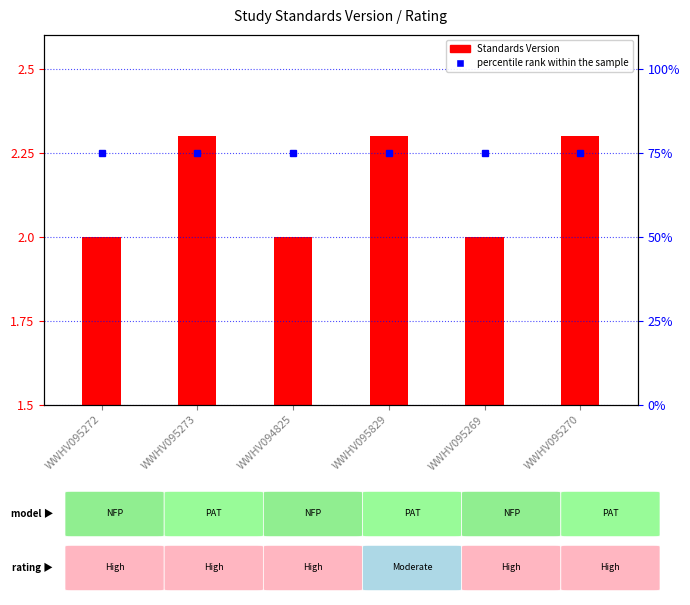

What is the difference between the maximum and minimum values?

0.3